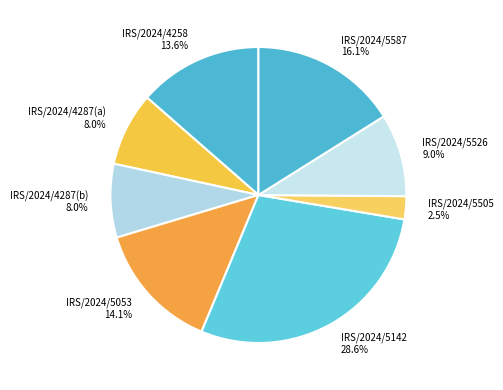

How many segments does this pie chart have?

8